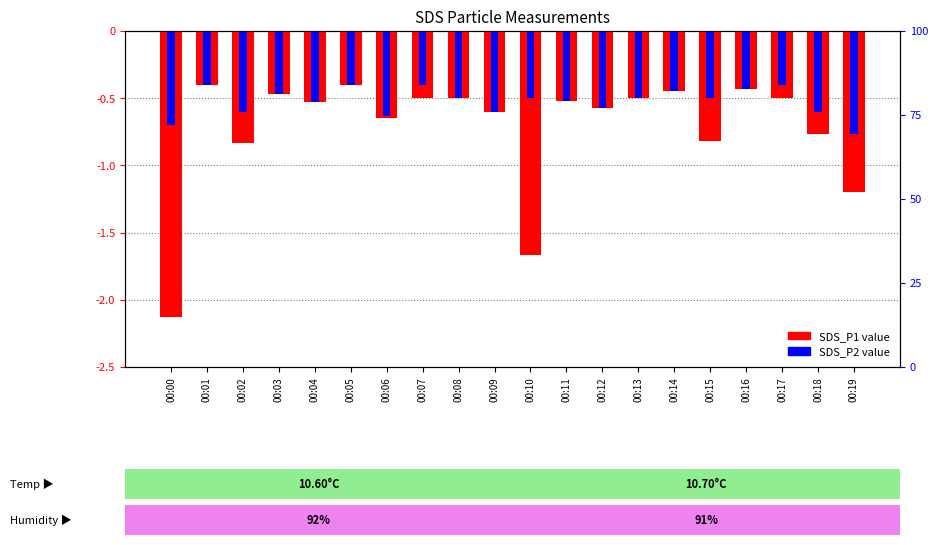

What are all the series names shown in the legend?

SDS_P1, SDS_P2